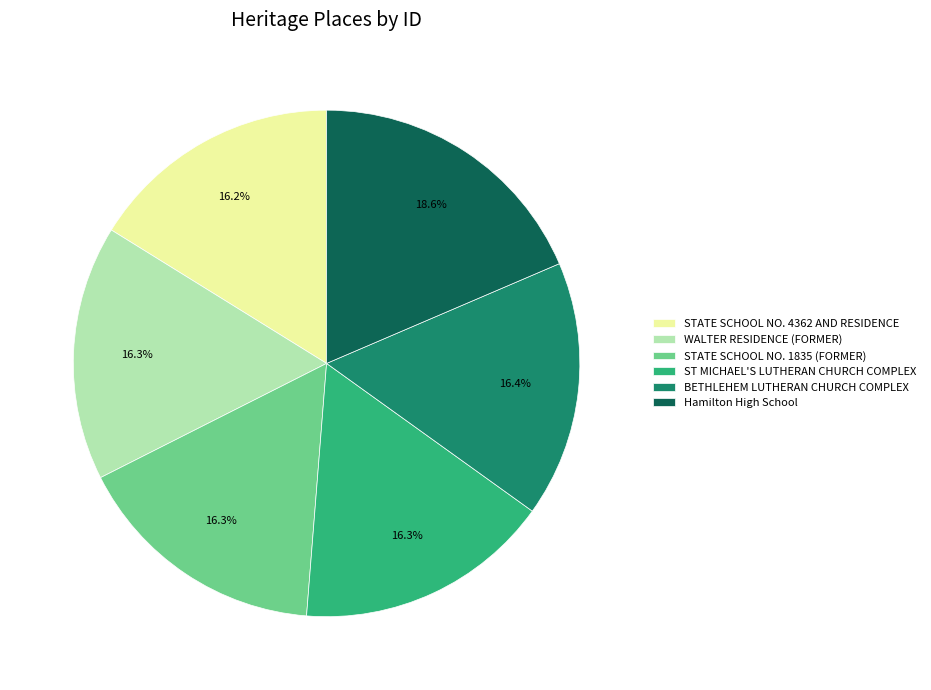

Which slice is the largest?

Hamilton High School